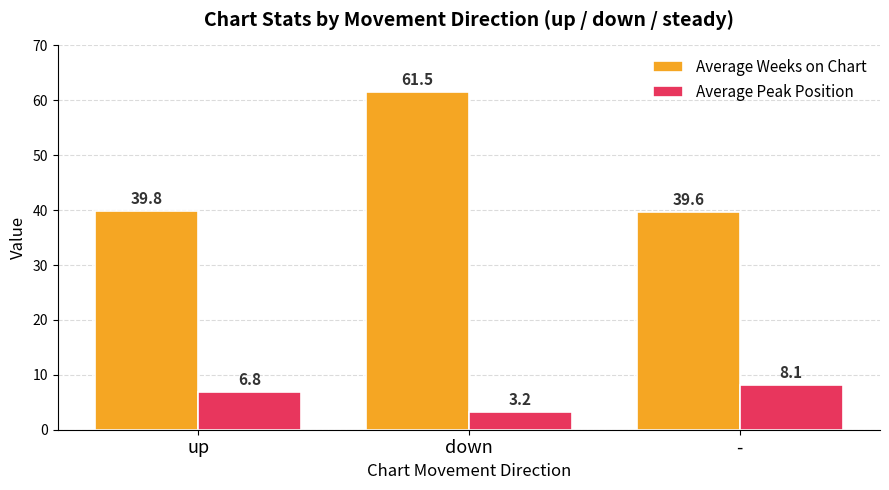

Is the value of Average Weeks on Chart at down greater than the value of Average Peak Position at -?

Yes